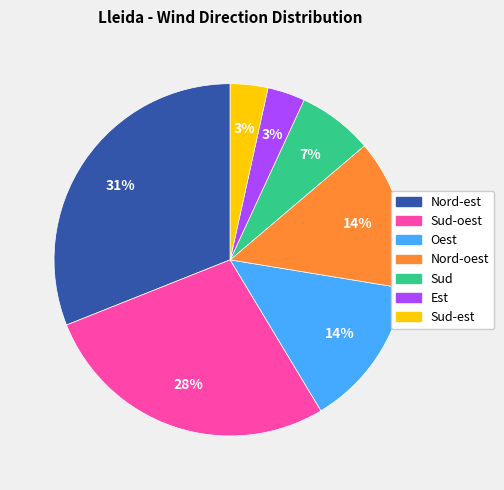

Is there any slice that represents more than half of the pie?

No